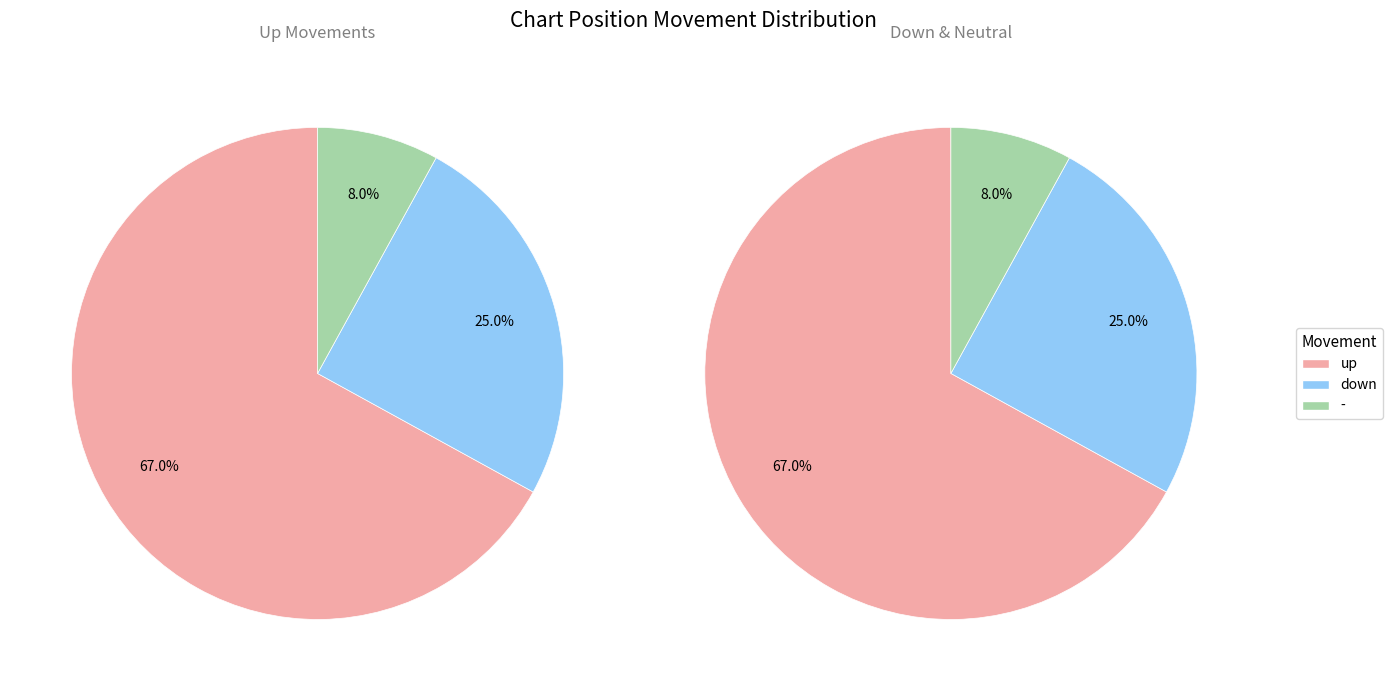

Is it true that - is 8% of the pie?

True